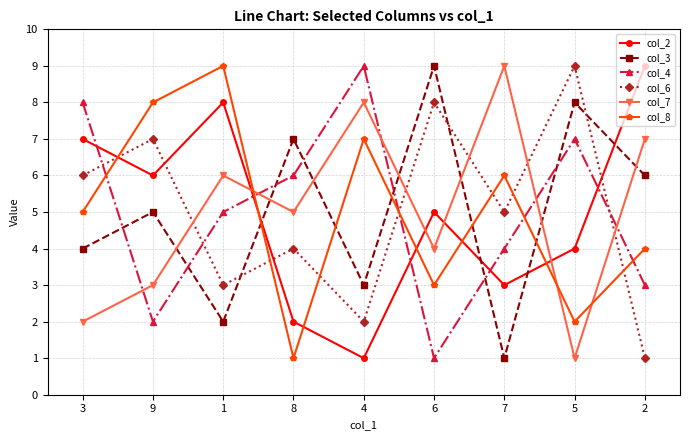

What is the total value across all series at 2?

30